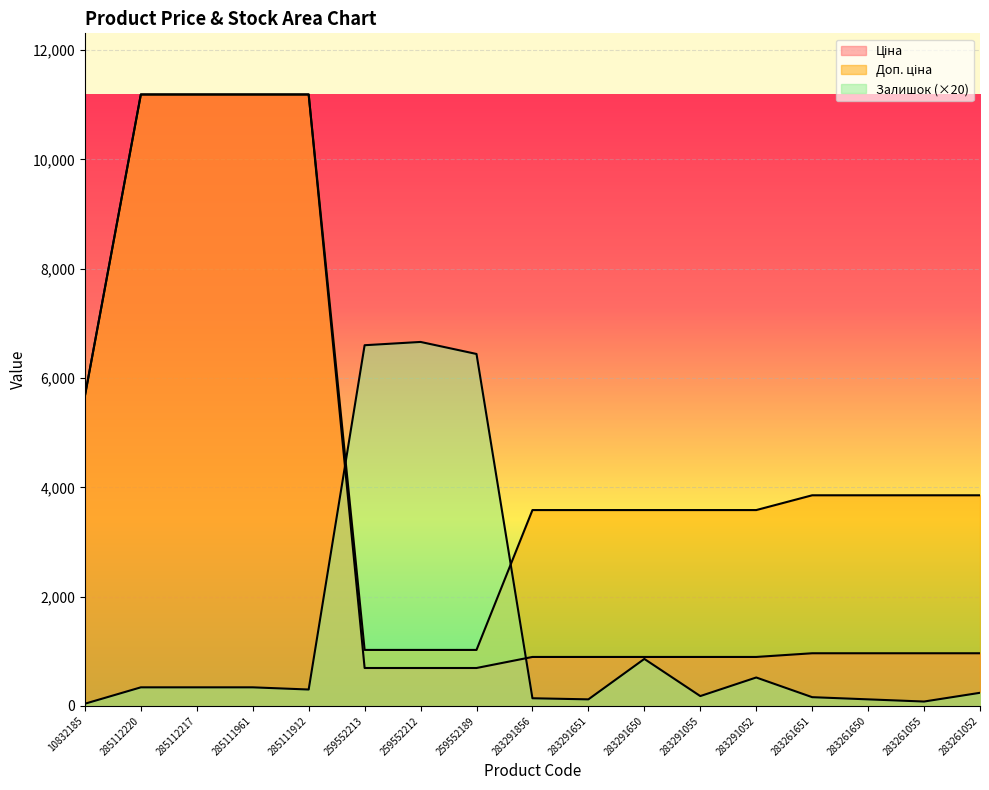

Reading left to right, list all the values displayed in this chart.

Ціна: 5673.8	11188.2	11188.2	11188.2	11188.2	693.7	693.7	693.7	895.9	895.9	895.9	895.9	895.9	963.5	963.5	963.5	963.5
Доп. ціна: 5673.8	11188.2	11188.2	11188.2	11188.2	1024.6	1024.6	1024.6	3583.6	3583.6	3583.6	3583.6	3583.6	3854.0	3854.0	3854.0	3854.0
Залишок: 40.0	340.0	340.0	340.0	300.0	6600.0	6660.0	6440.0	140.0	120.0	860.0	180.0	520.0	160.0	120.0	80.0	240.0